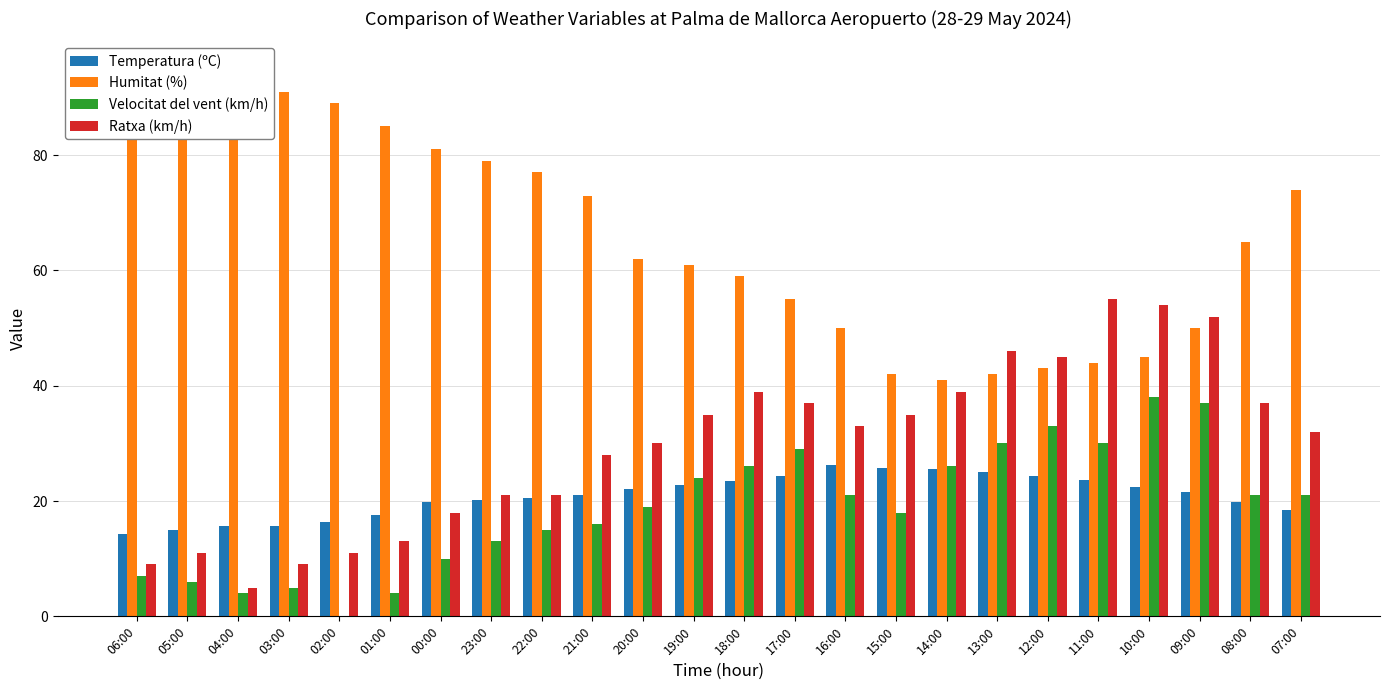

At which category is the sum across all series the highest?

09:00